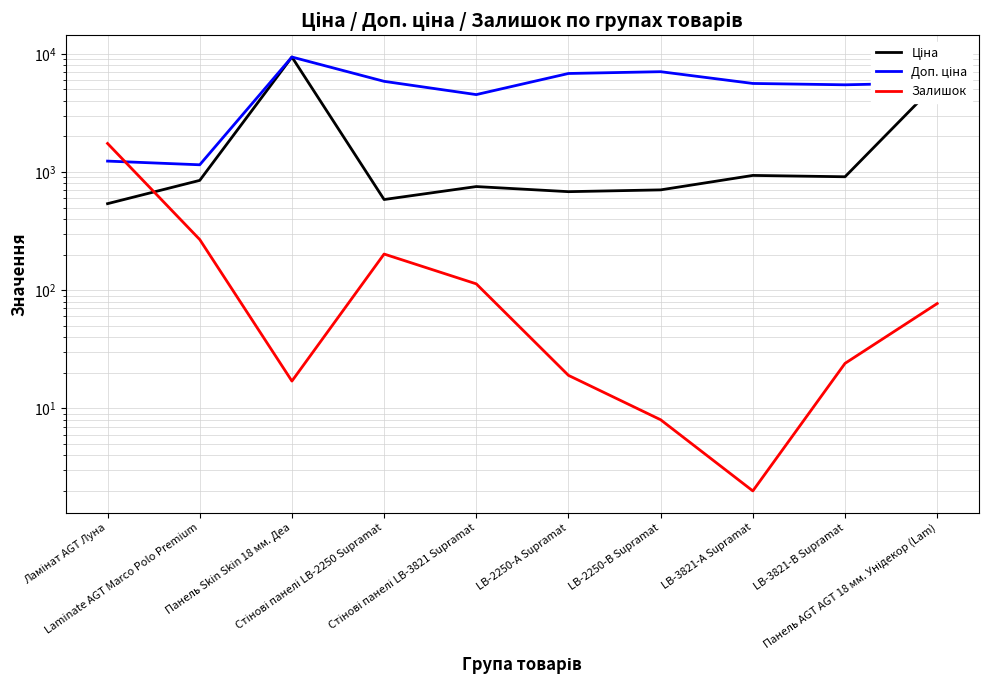

Which series has the widest spread of values?

Ціна